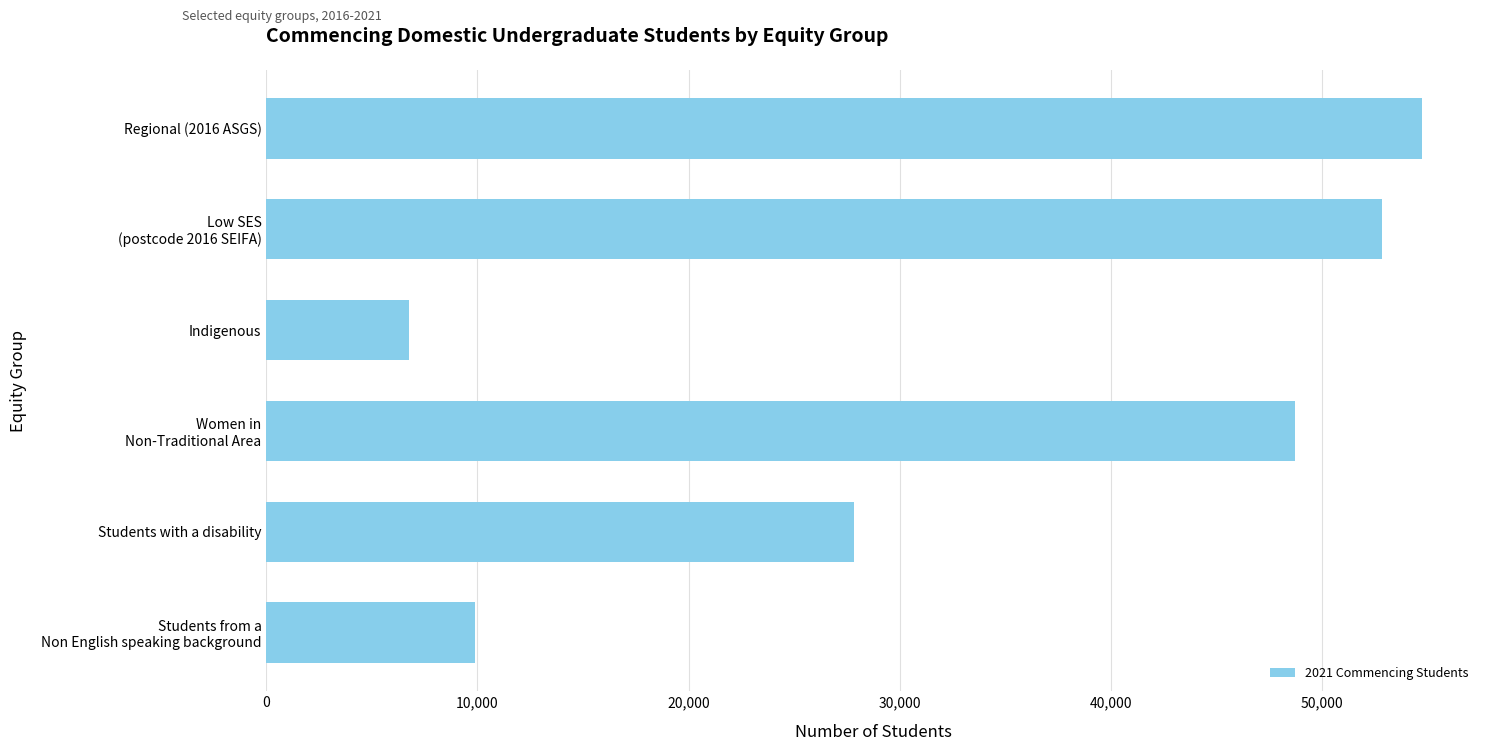

What is the minimum value shown in the chart?

6748